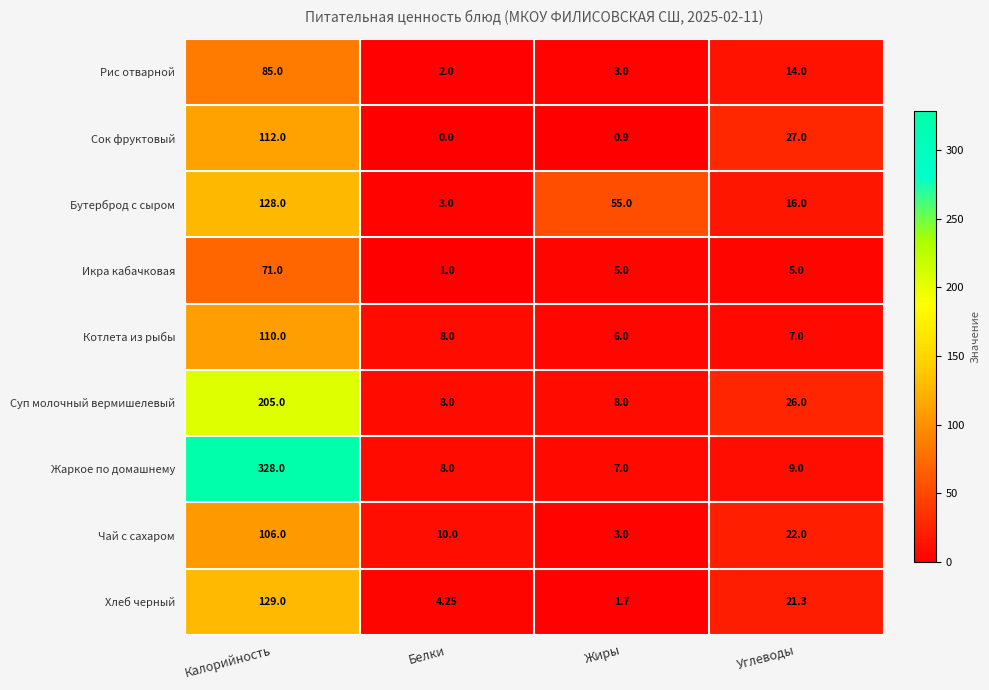

At which label does Бутерброд с сыром first exceed 55?

Калорийность